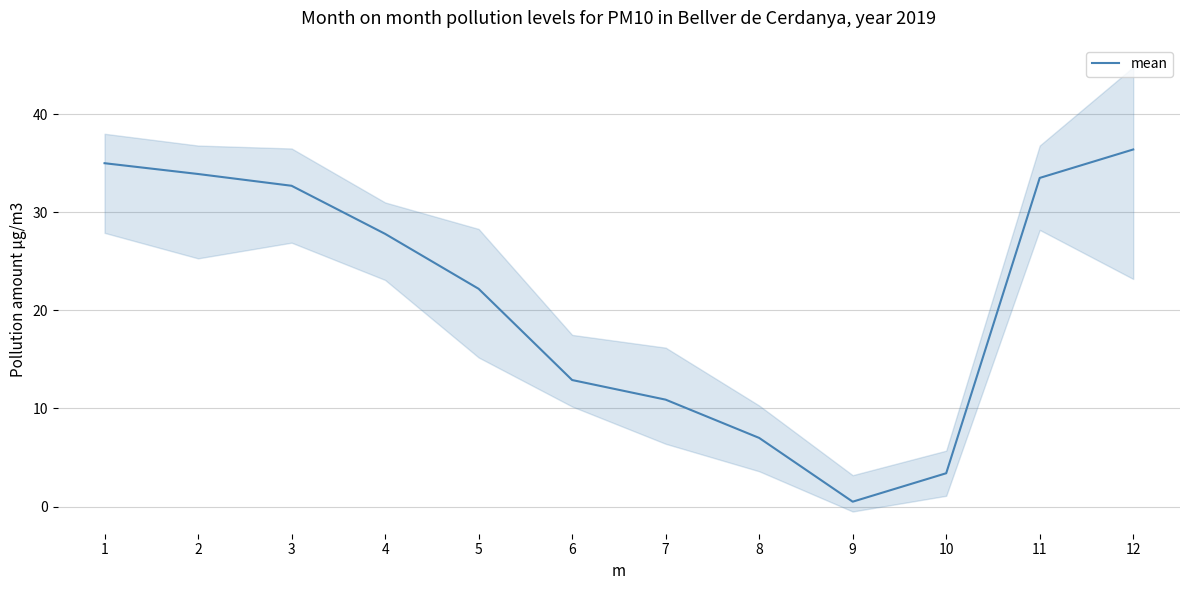

What is the difference between the second highest and minimum values?

34.5